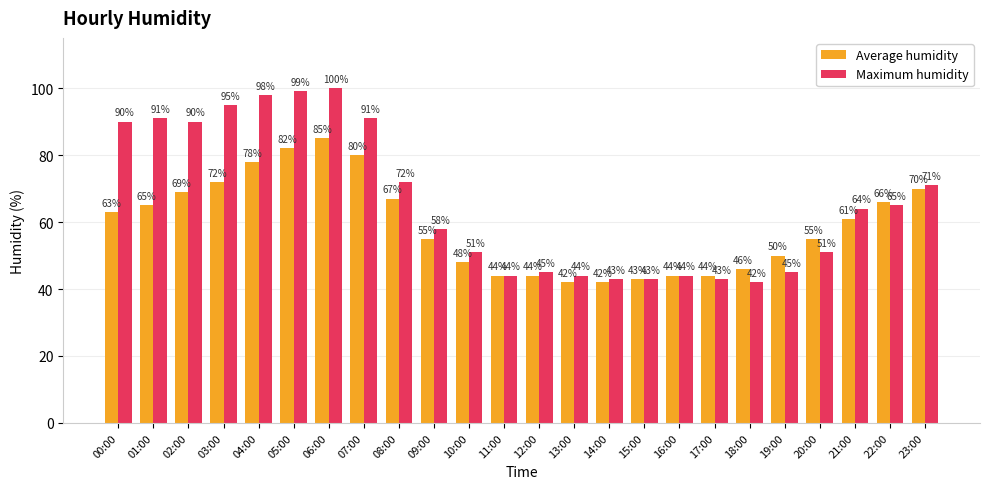

List the series in order of their peak value, lowest first.

Average humidity, Maximum humidity